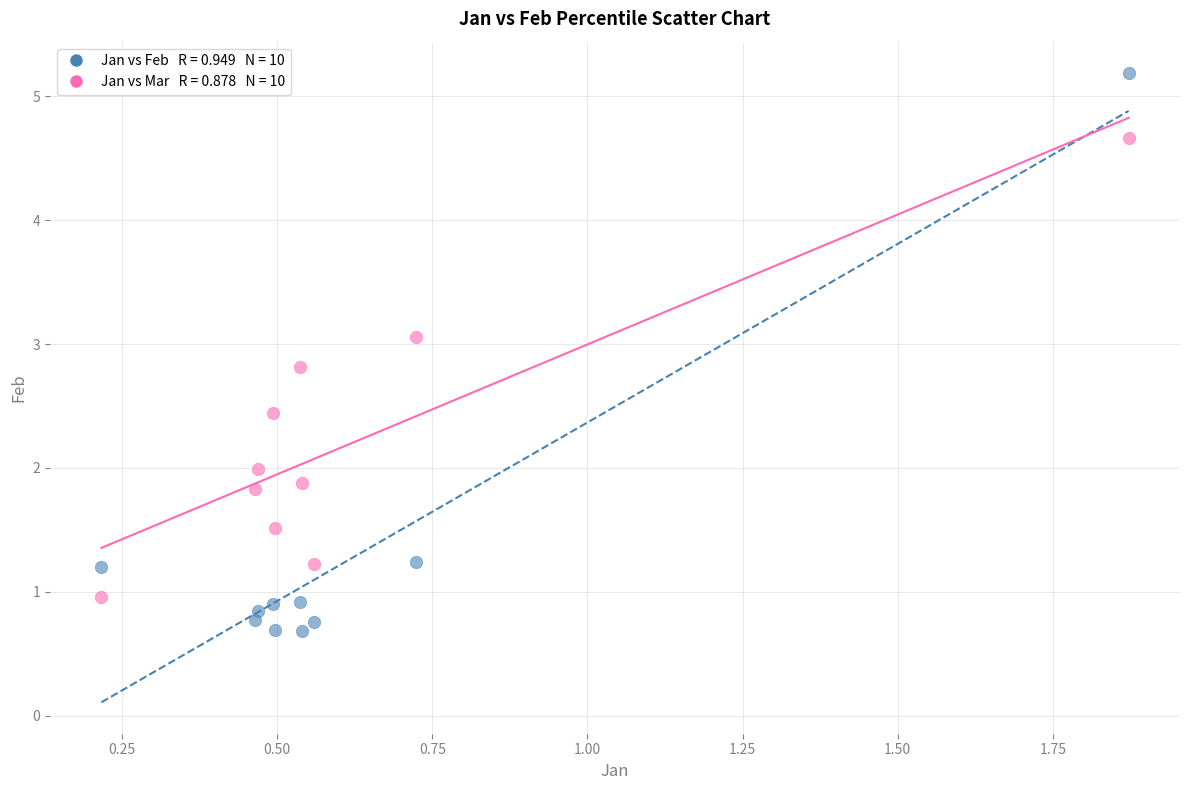

Across all data points, what is the range of Y values (max minus min)?

4.5